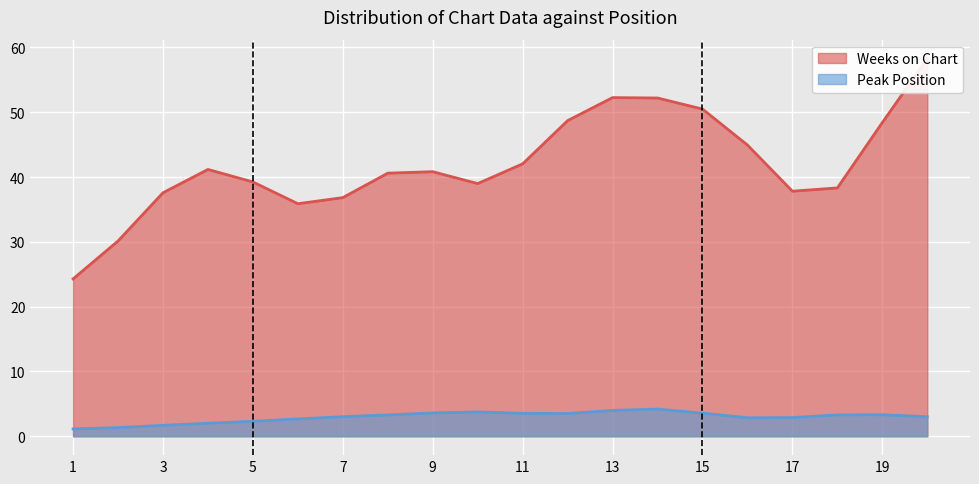

How many categories are shown in the chart?

20